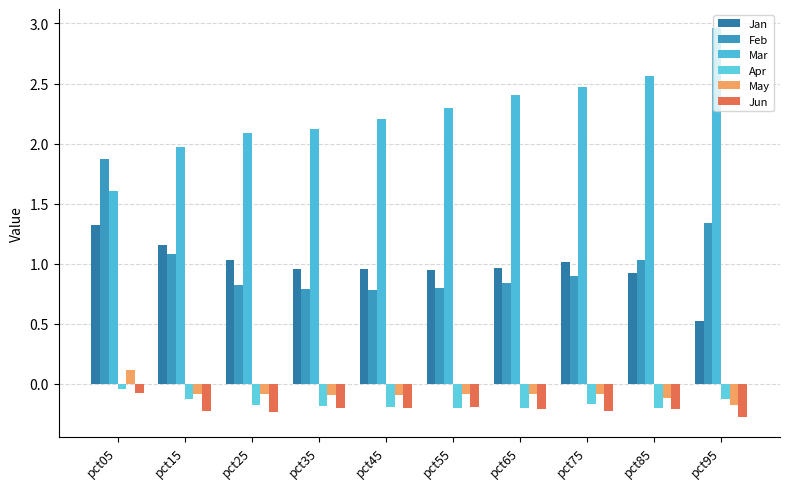

Which category has the lowest value across all series?

pct95